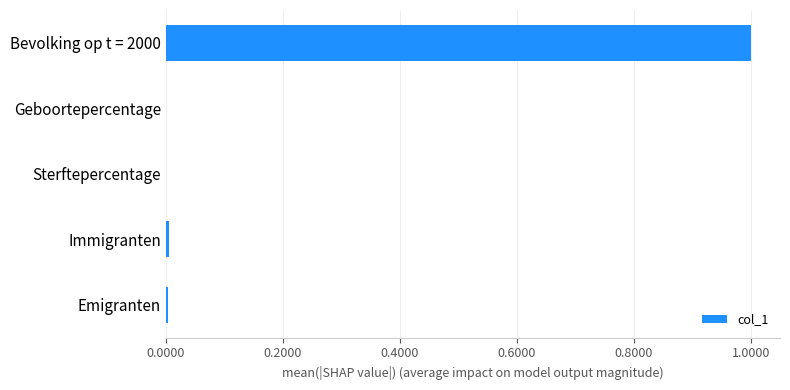

At which category does the chart reach its peak across all series?

Bevolking op t = 2000